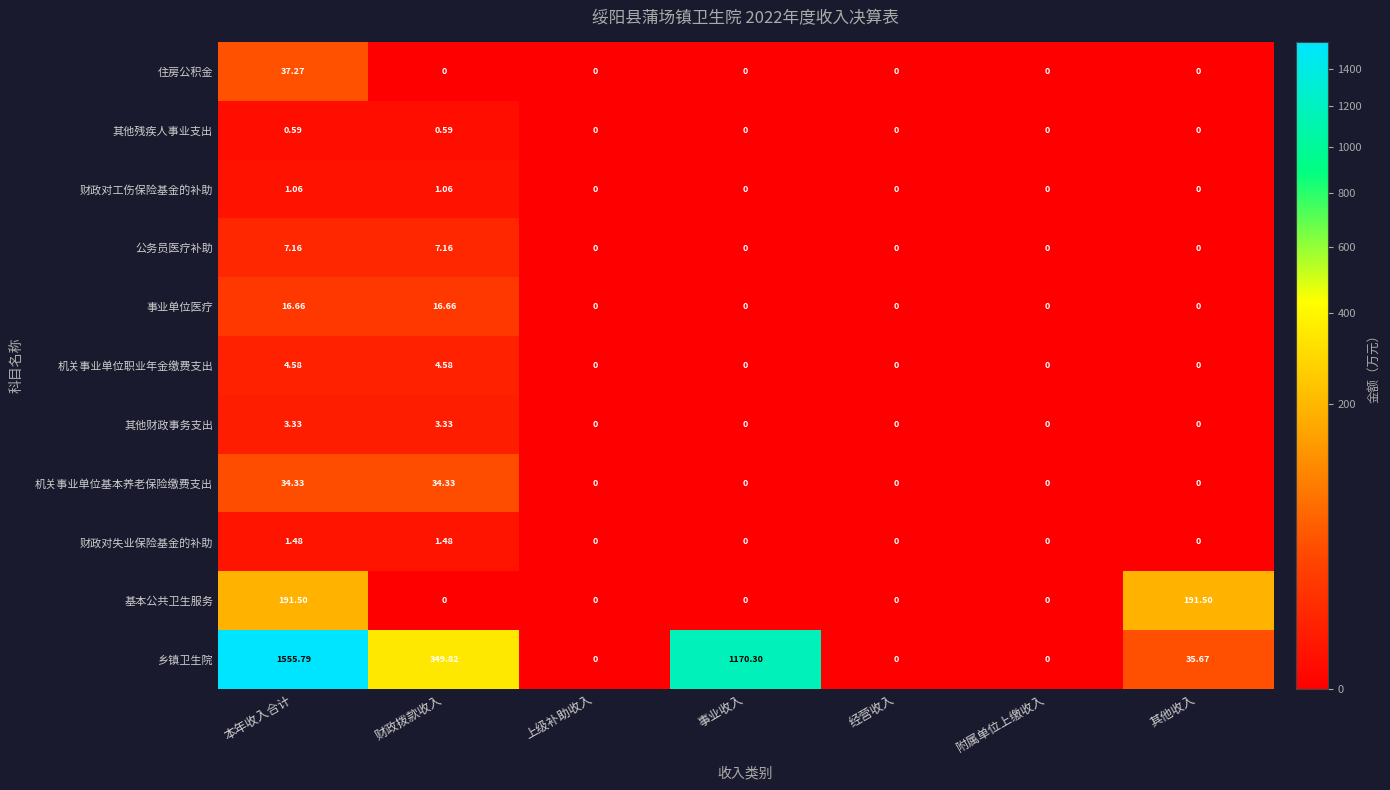

At which category does the chart reach its peak across all series?

本年收入合计